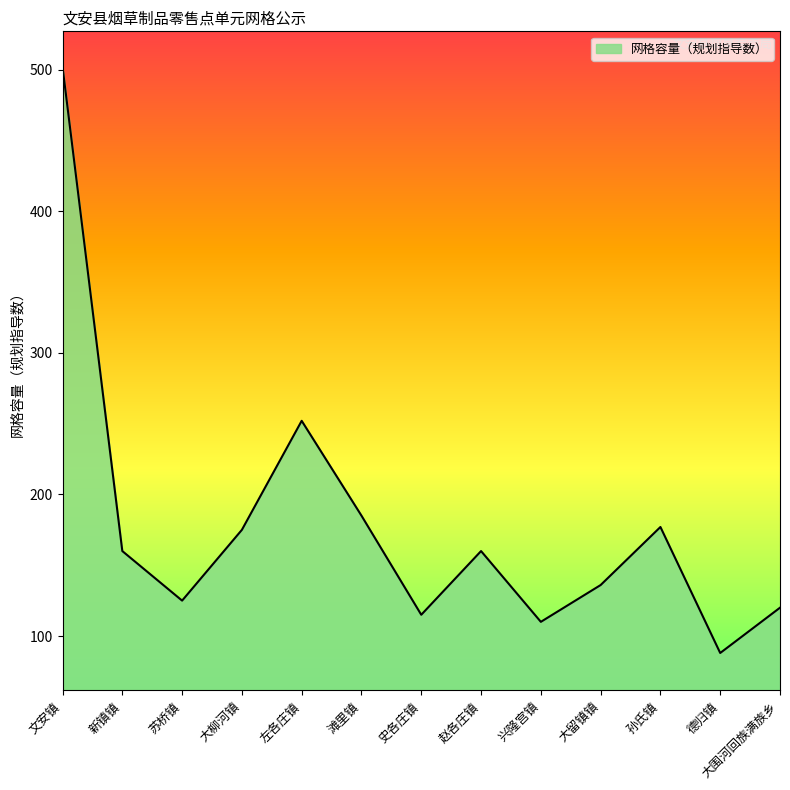

What is the difference between the values at 文安镇 and 大柳河镇?

327